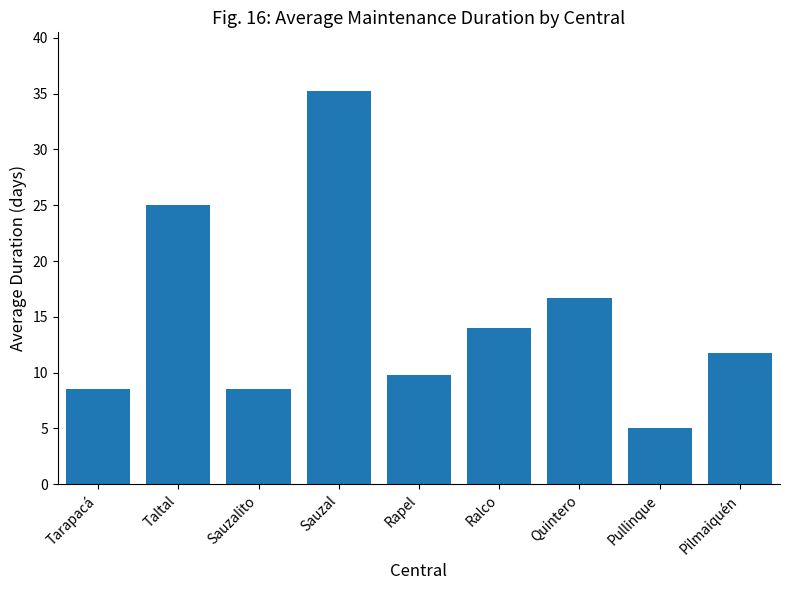

What position from the right is Pilmaiquén?

1